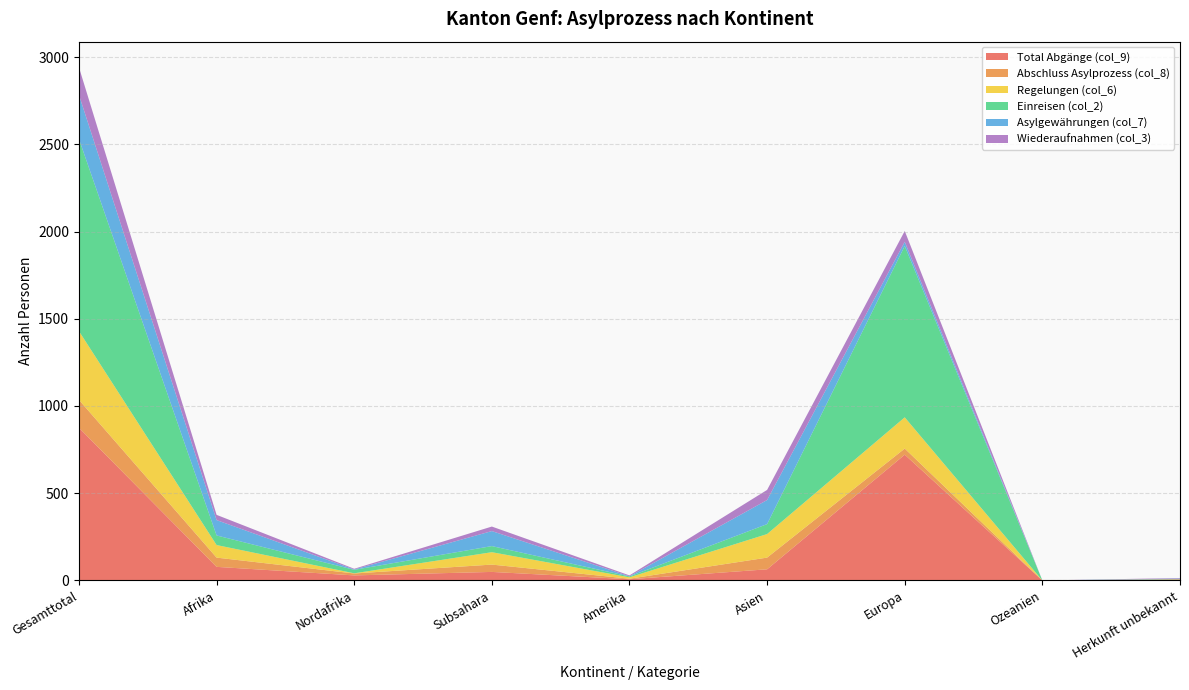

Reading left to right, extract all data points from this chart.

Total Abgänge (col_9): Gesamttotal=875	Afrika=78	Nordafrika=29	Subsahara=49	Amerika=7	Asien=64	Europa=721	Ozeanien=0	Herkunft unbekannt=5
Abschluss Asylprozess (col_8): Gesamttotal=160	Afrika=53	Nordafrika=11	Subsahara=42	Amerika=3	Asien=67	Europa=35	Ozeanien=0	Herkunft unbekannt=2
Regelungen (col_6): Gesamttotal=394	Afrika=72	Nordafrika=1	Subsahara=71	Amerika=8	Asien=135	Europa=179	Ozeanien=0	Herkunft unbekannt=0
Einreisen (col_2): Gesamttotal=1101	Afrika=55	Nordafrika=20	Subsahara=35	Amerika=5	Asien=57	Europa=982	Ozeanien=0	Herkunft unbekannt=2
Asylgewährungen (col_7): Gesamttotal=253	Afrika=88	Nordafrika=2	Subsahara=86	Amerika=1	Asien=138	Europa=24	Ozeanien=0	Herkunft unbekannt=2
Wiederaufnahmen (col_3): Gesamttotal=158	Afrika=30	Nordafrika=4	Subsahara=26	Amerika=5	Asien=58	Europa=62	Ozeanien=0	Herkunft unbekannt=3